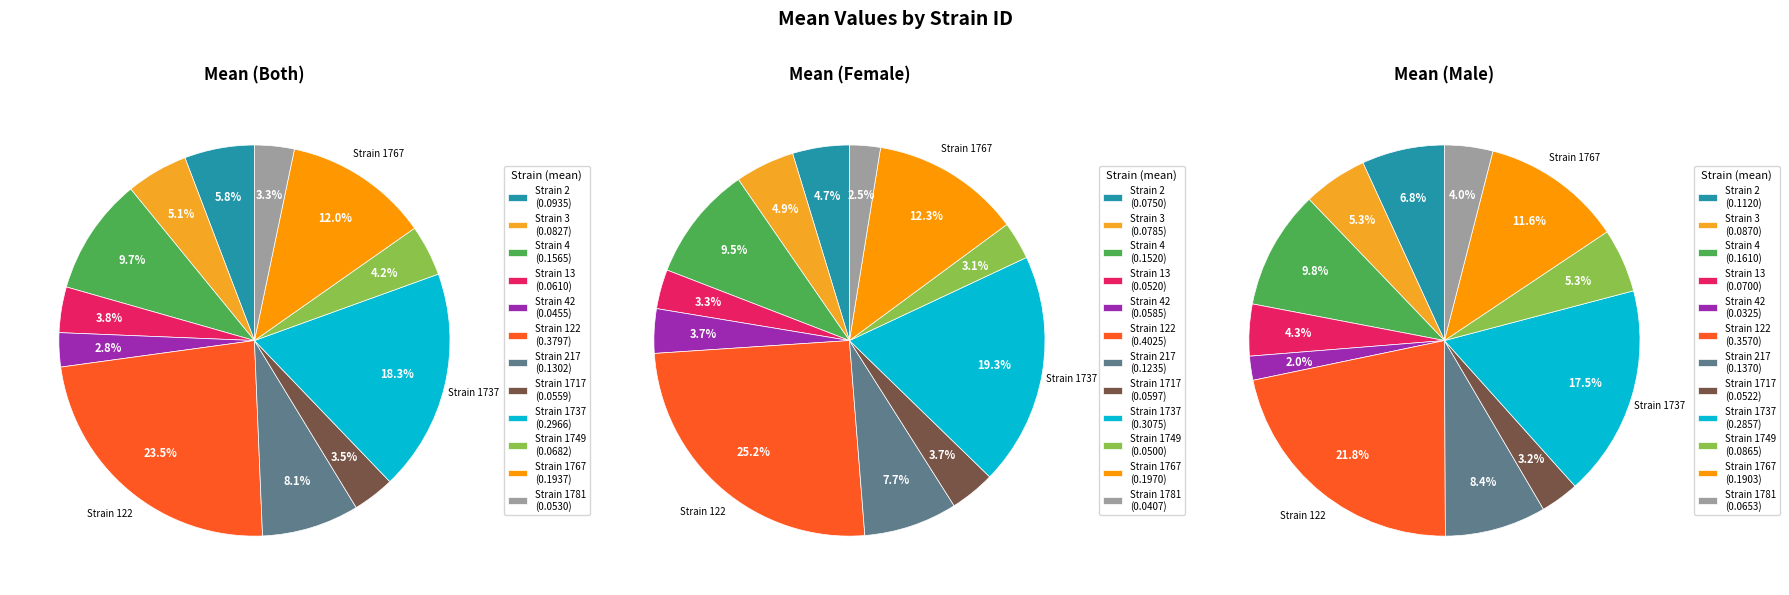

To the nearest percent, what portion does 1737 represent?

19%